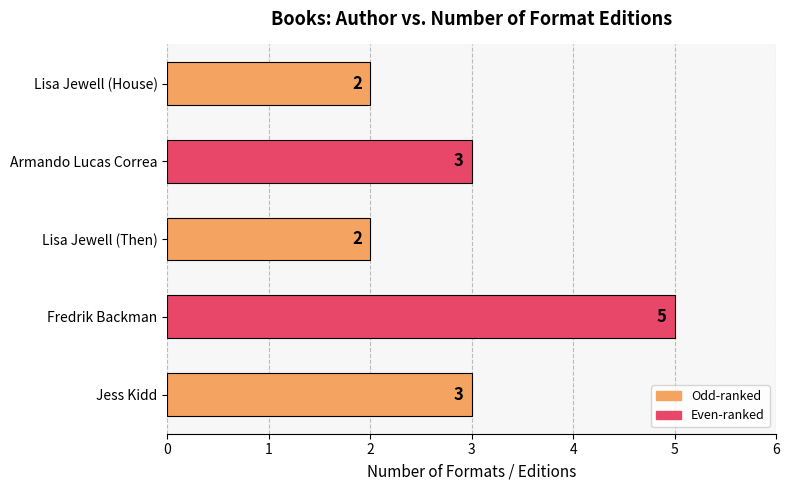

What is the difference between the maximum and minimum values?

3